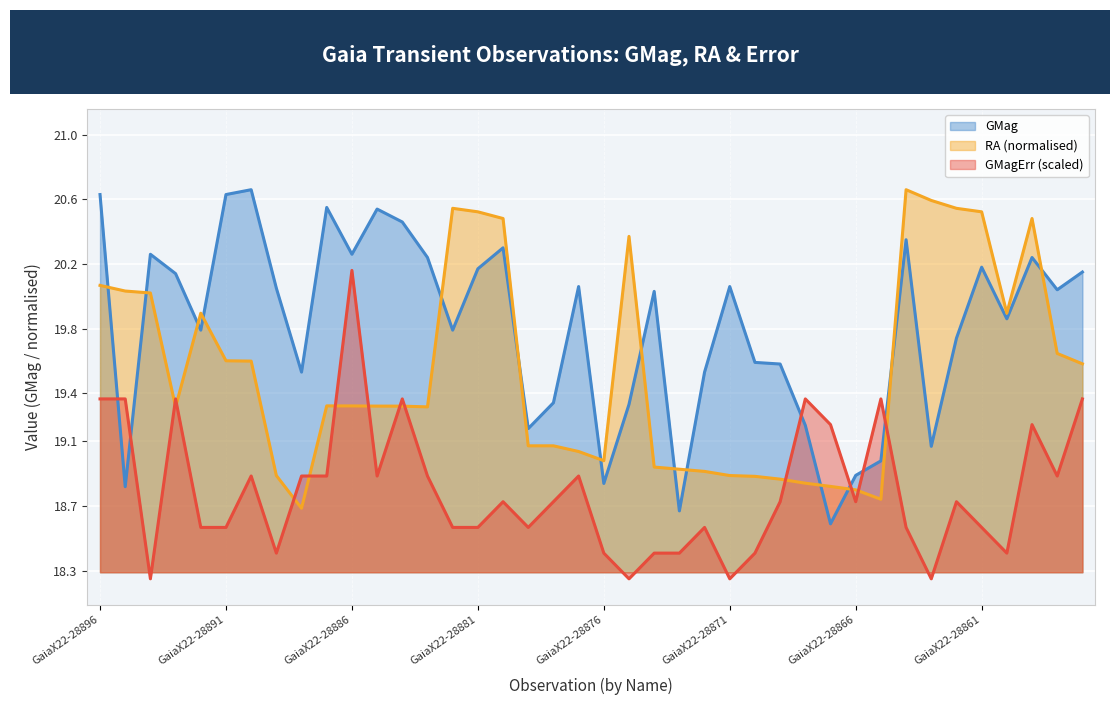

Where does the RA series first go above 19?

GaiaX22-28896